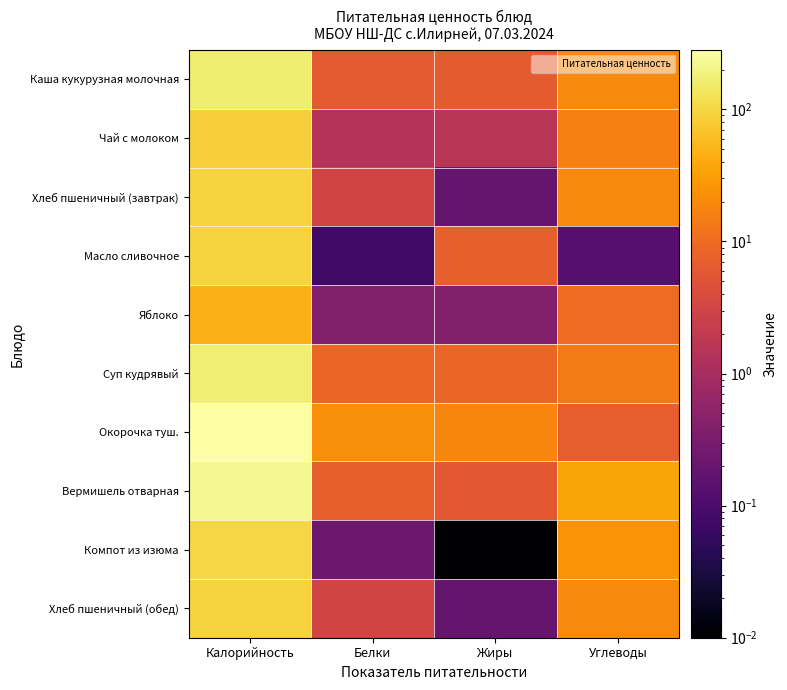

Between Калорийность and Белки, which series saw the biggest shift?

Окорочка туш.